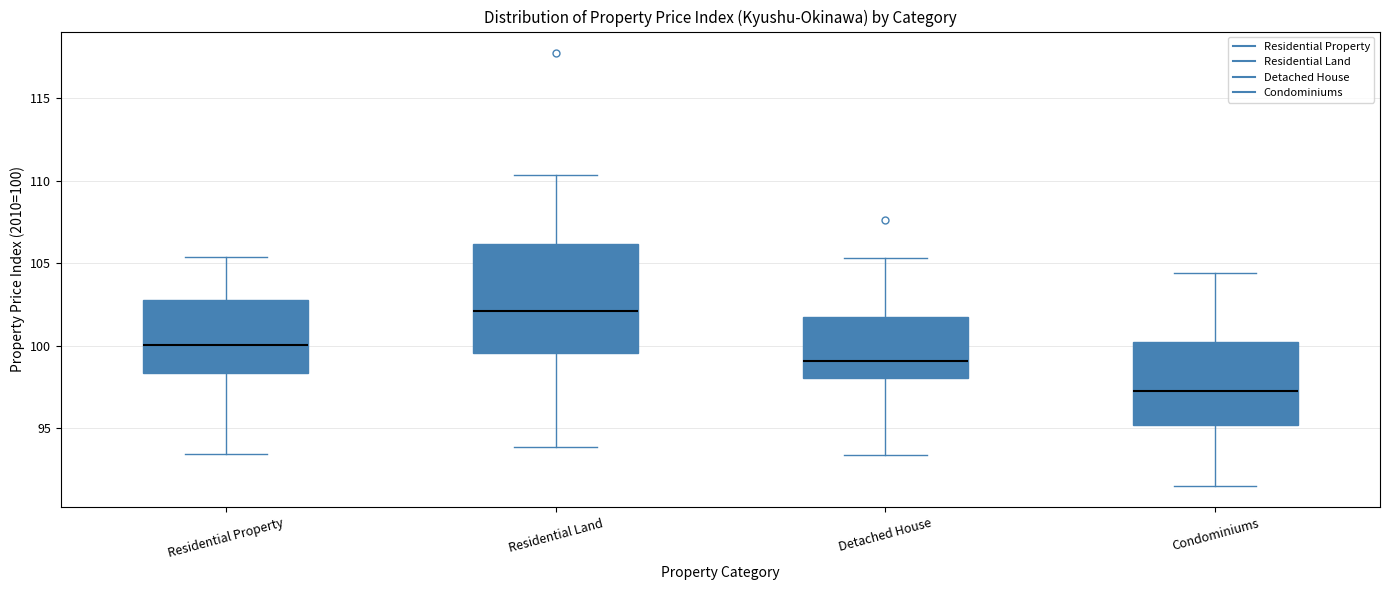

Where does the upper whisker of the box for Residential Property end on the y-axis? The values are not printed on the chart, so give them approximately, as read against the axis.

105.5